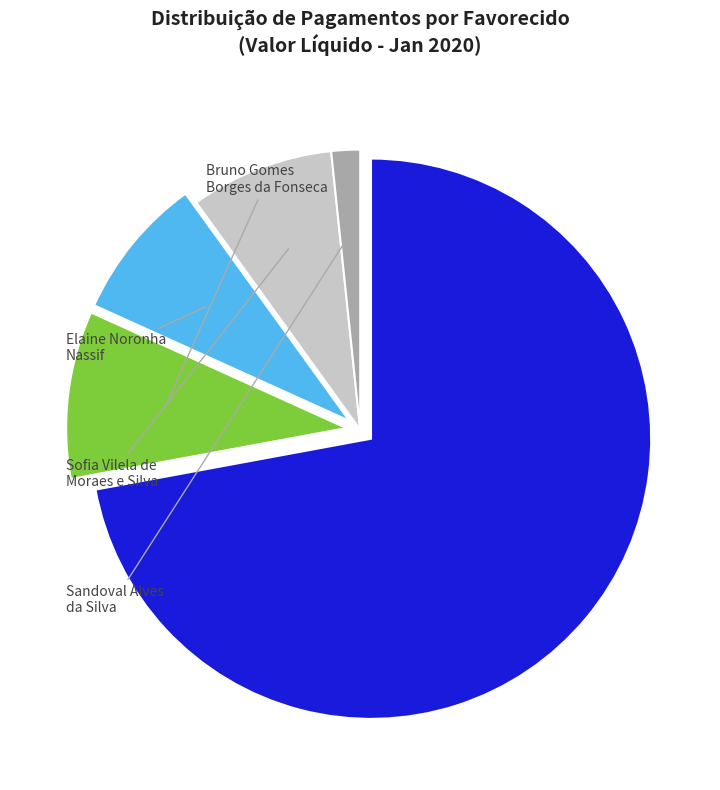

Is there a majority slice in this chart?

Yes